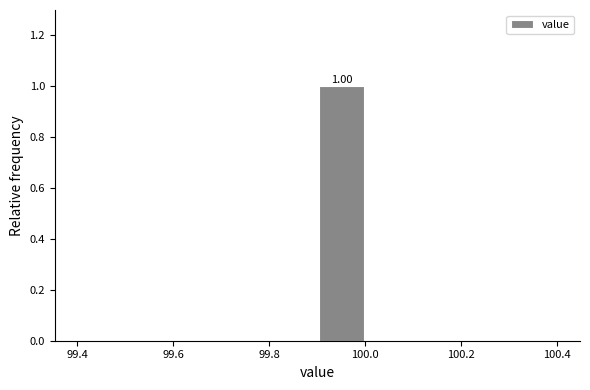

Which range on the x-axis has the tallest bar?

99.9 to 100.0